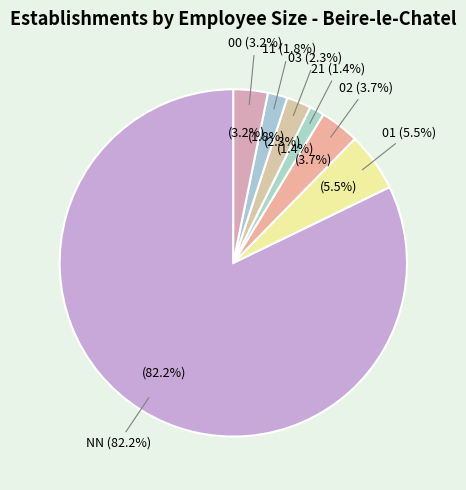

Between 02 and 03, which is larger?

02